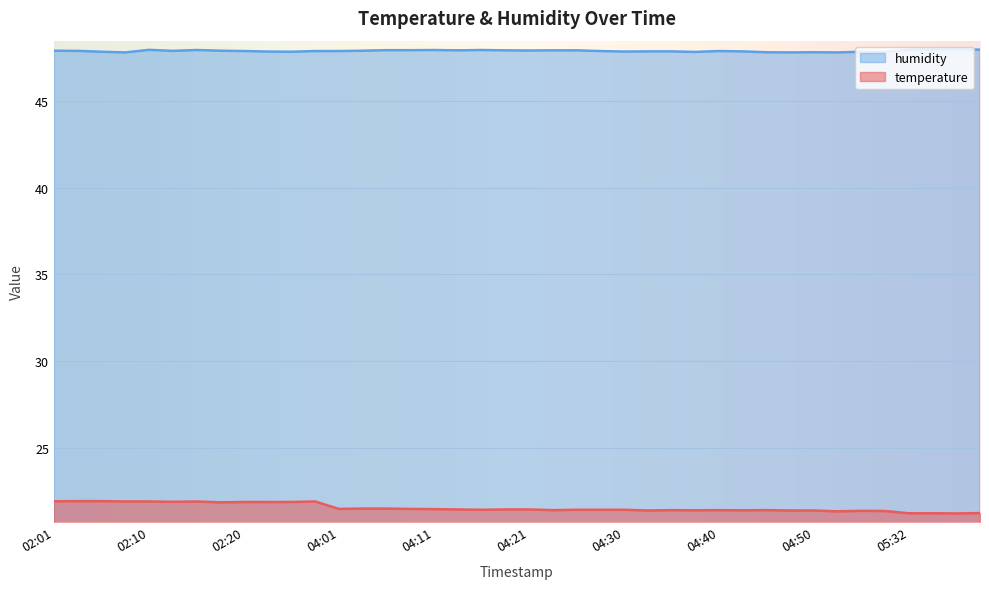

Count the number of data series in this chart.

2